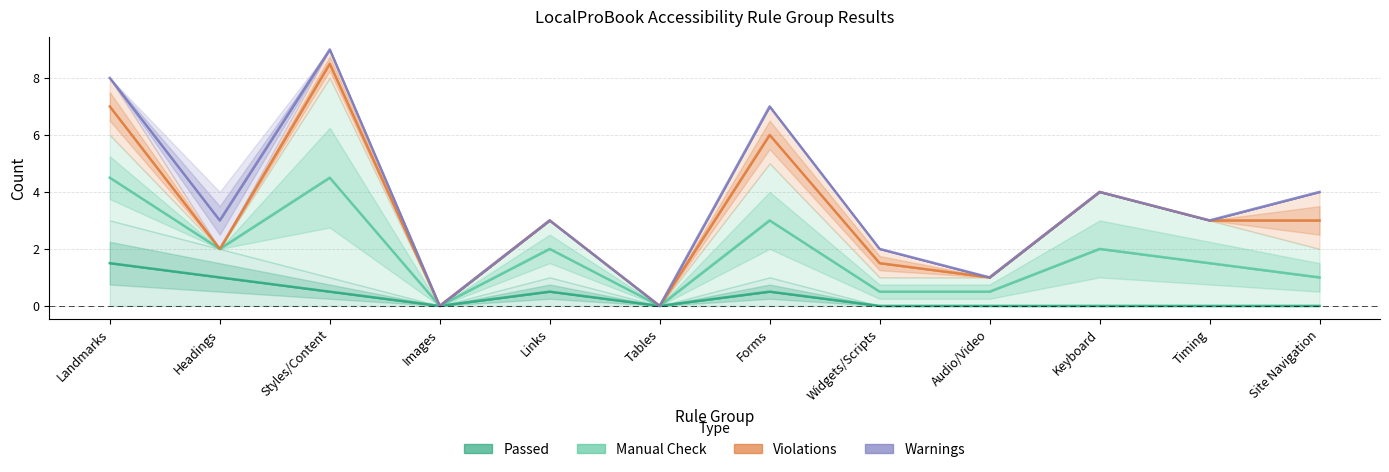

What is the total value across all series at Site Navigation?

4